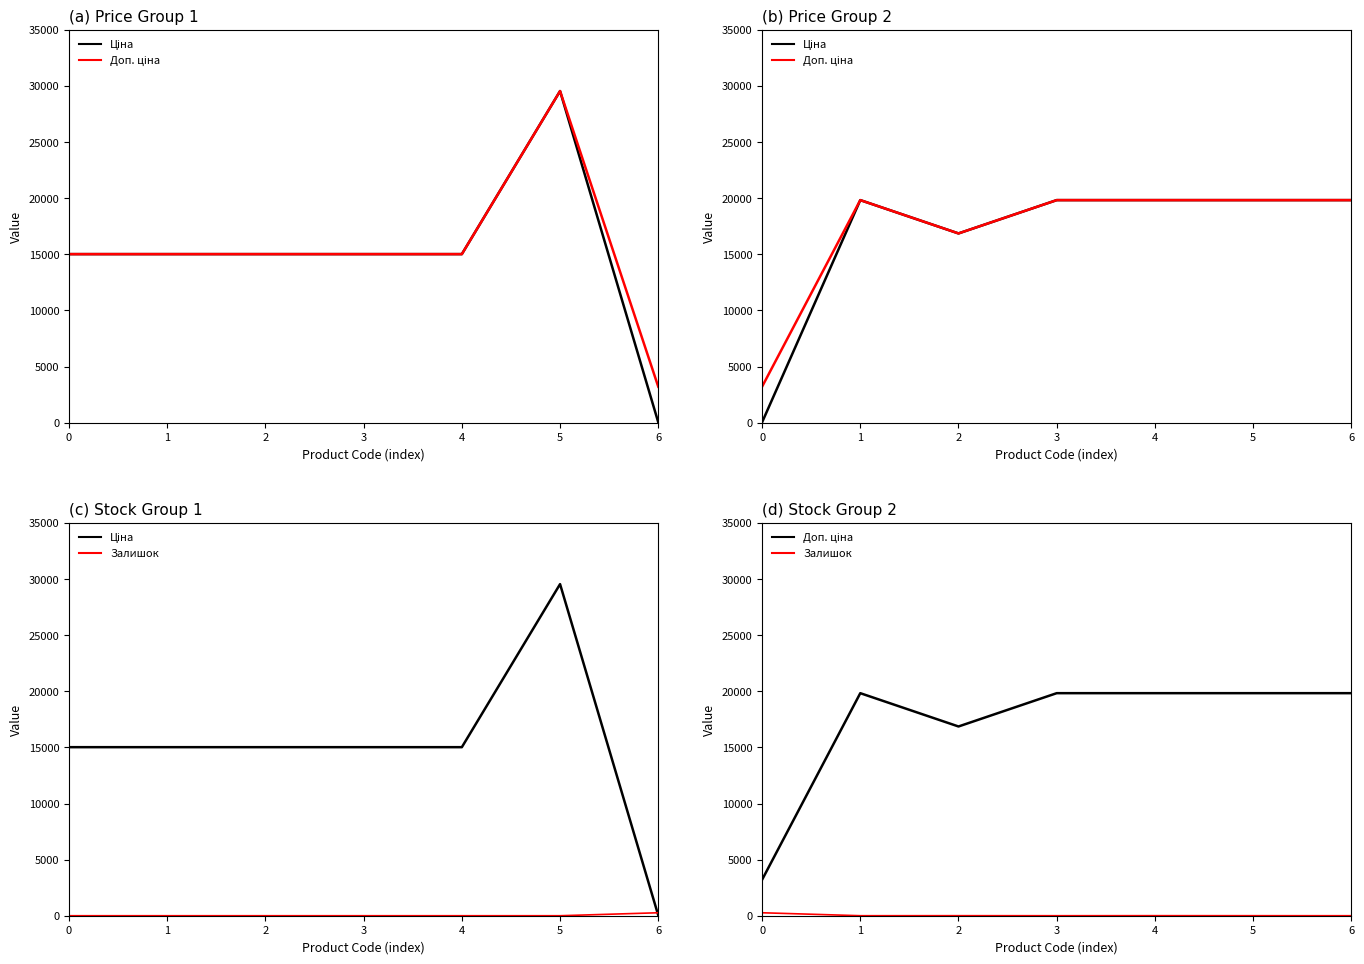

True or false: Залишок has a value of 5.0 at 4.

True